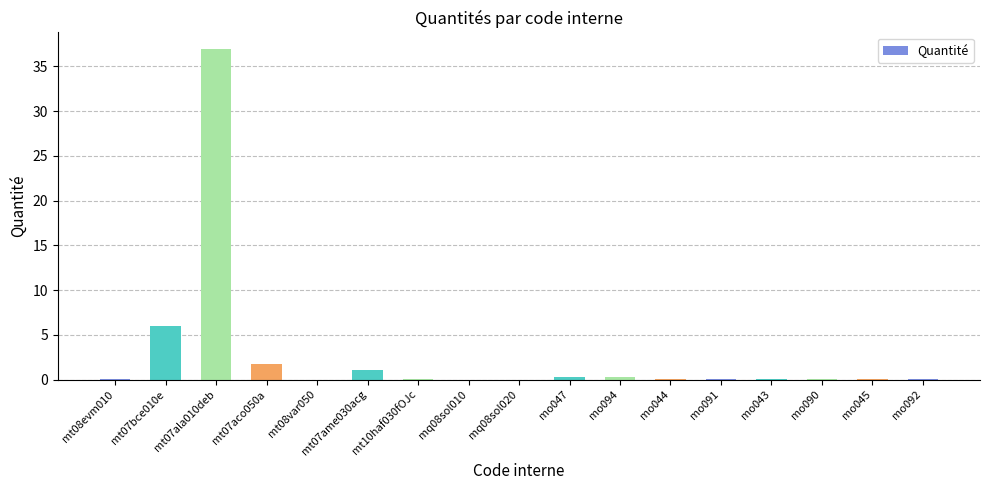

What is the sum of all values?

46.9